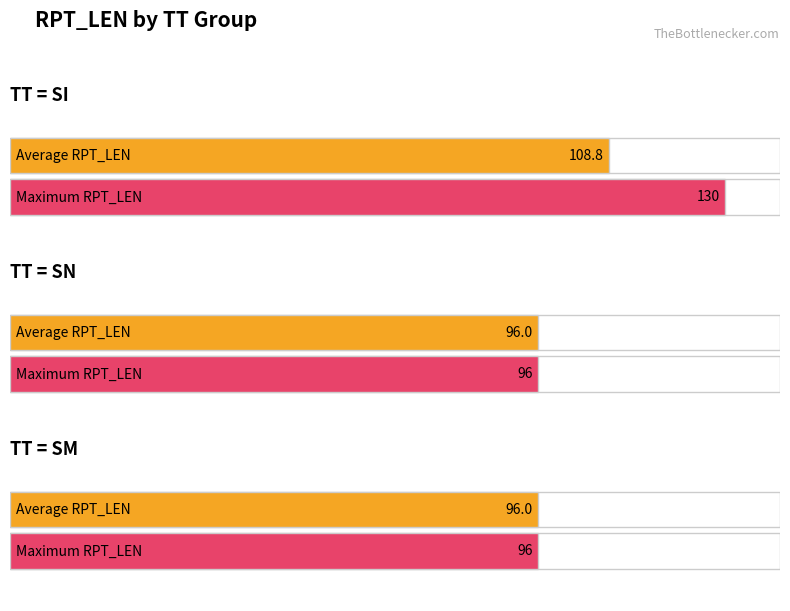

True or false: Average utilization has a value of 23.6 at SN.

False